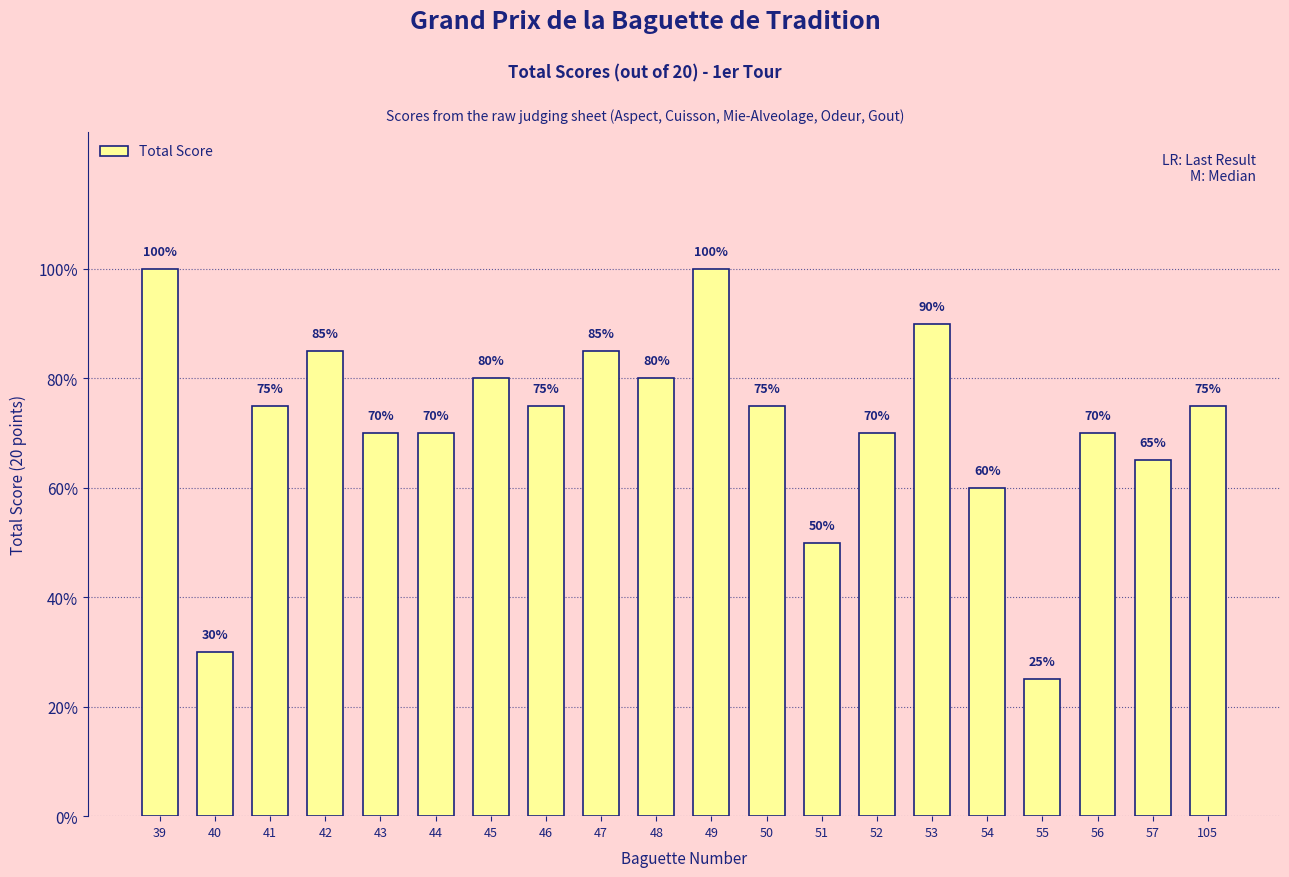

Count the number of categories in the chart.

20